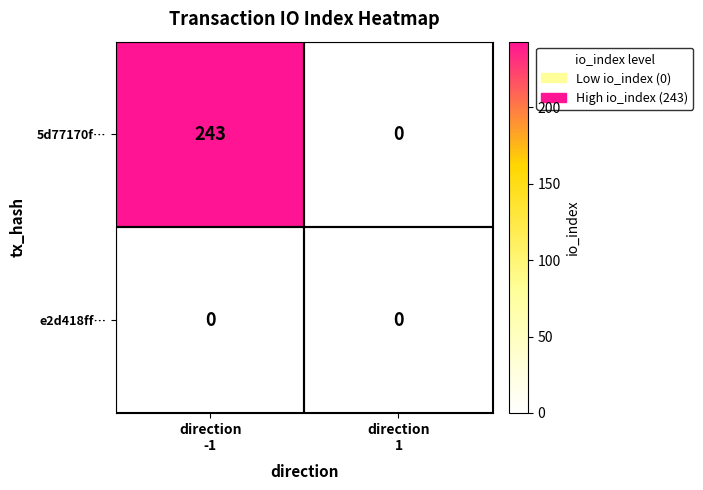

Rank the series by their average value, from lowest to highest.

e2d418ff…, 5d77170f…